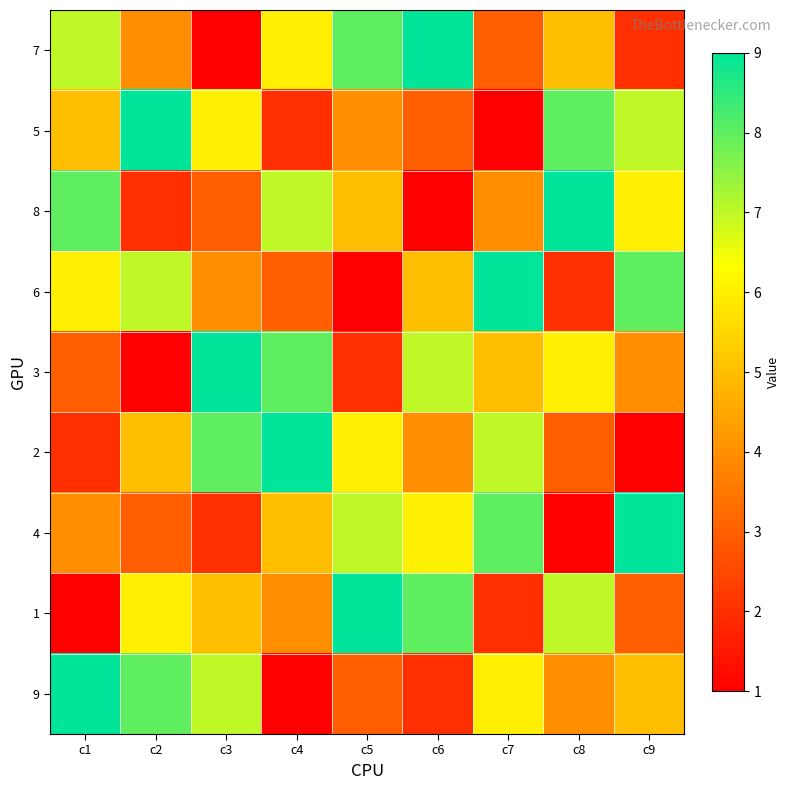

Which label corresponds to the largest value in the chart?

c6